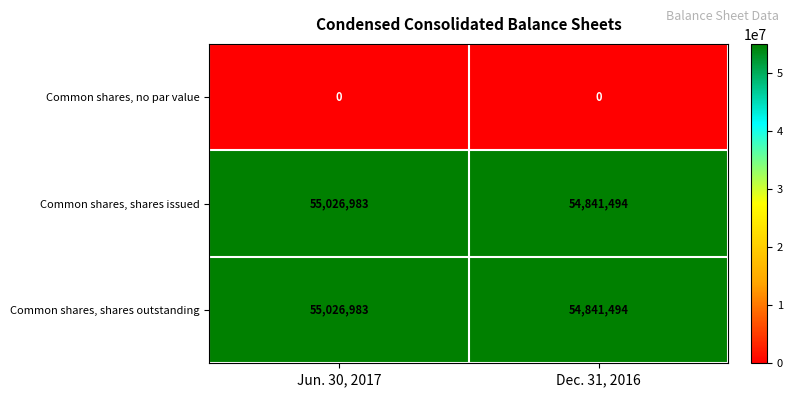

At which category does the chart reach its peak across all series?

Jun. 30, 2017